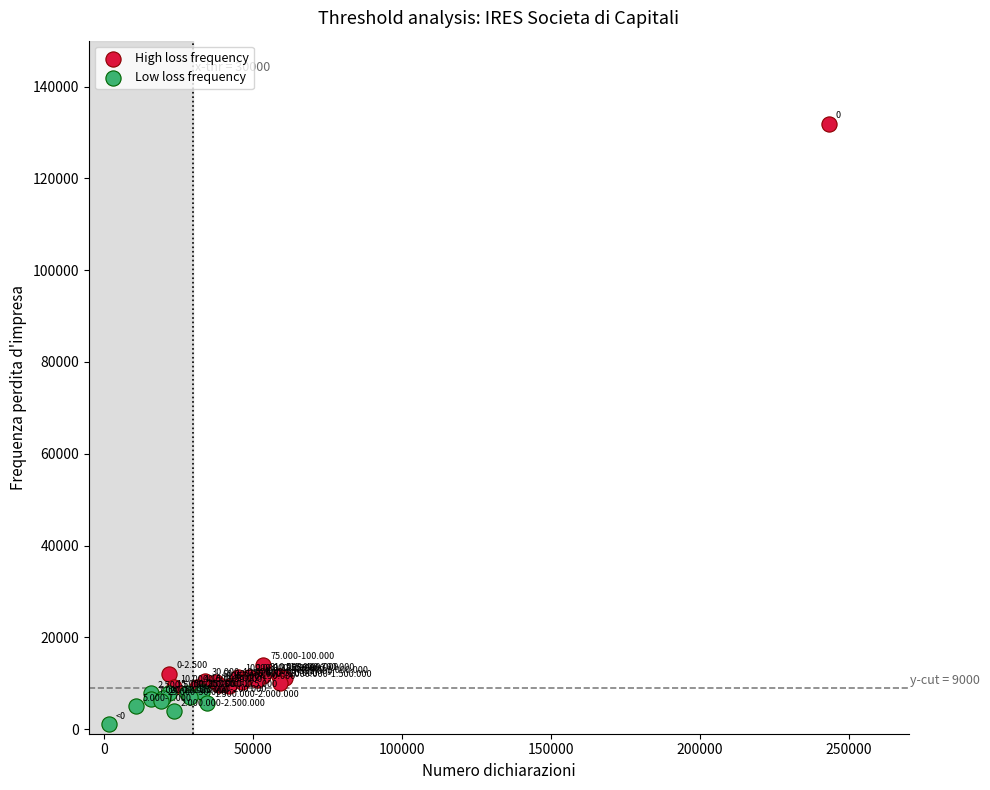

What are all the series names shown in the legend?

High loss frequency, Low loss frequency